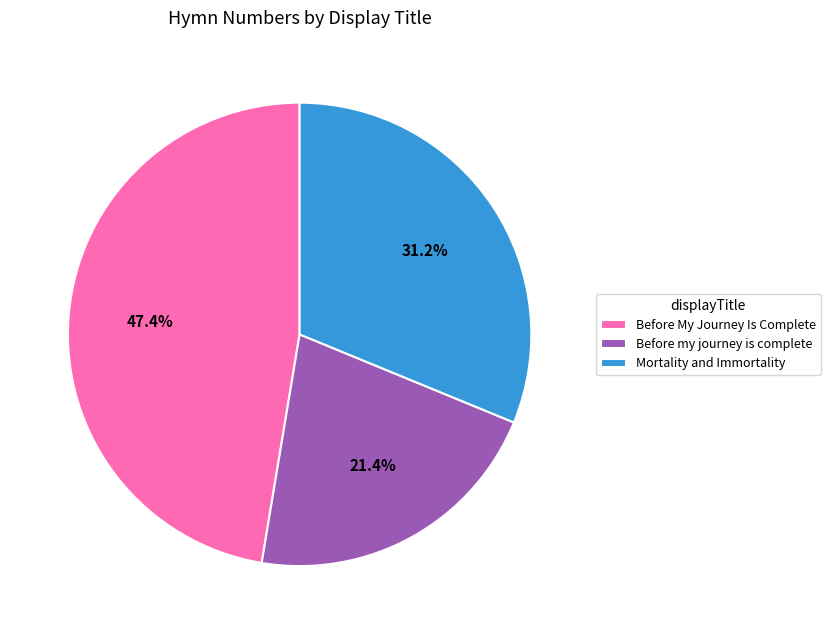

Rank the categories by value from lowest to highest.

Before my journey is complete, Mortality and Immortality, Before My Journey Is Complete